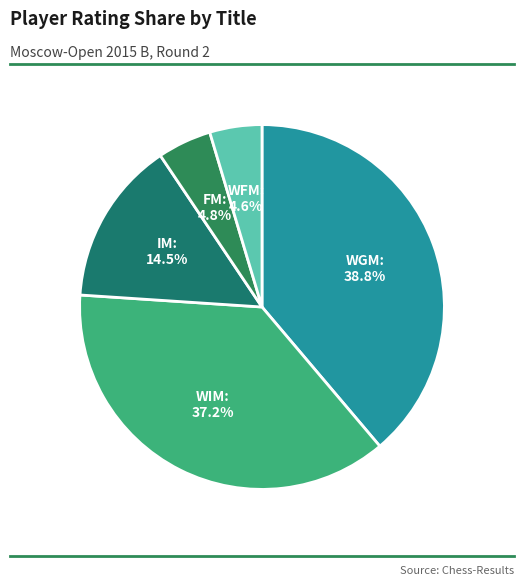

Count the number of slices in the pie.

5